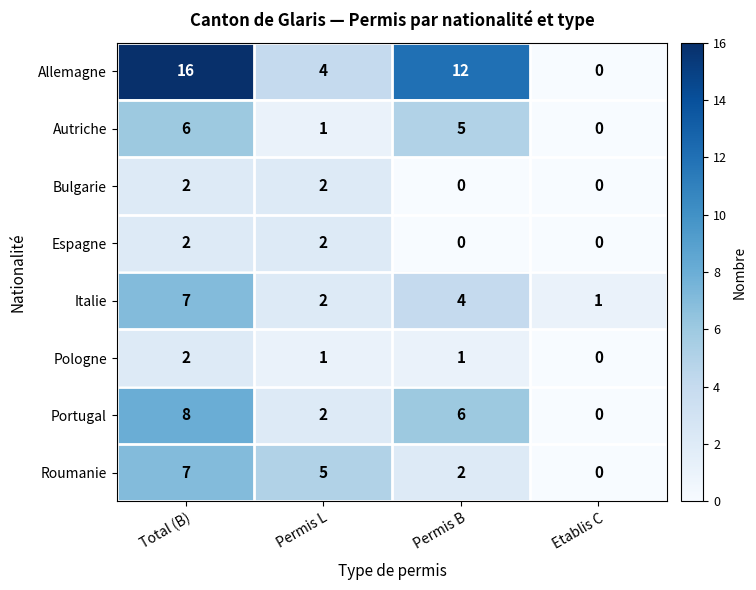

At which category is the sum across all series the highest?

Total (B)